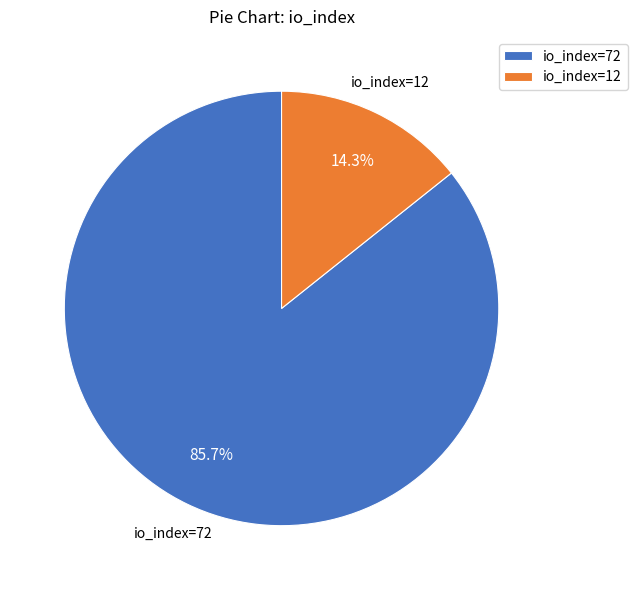

Count the number of slices in the pie.

2